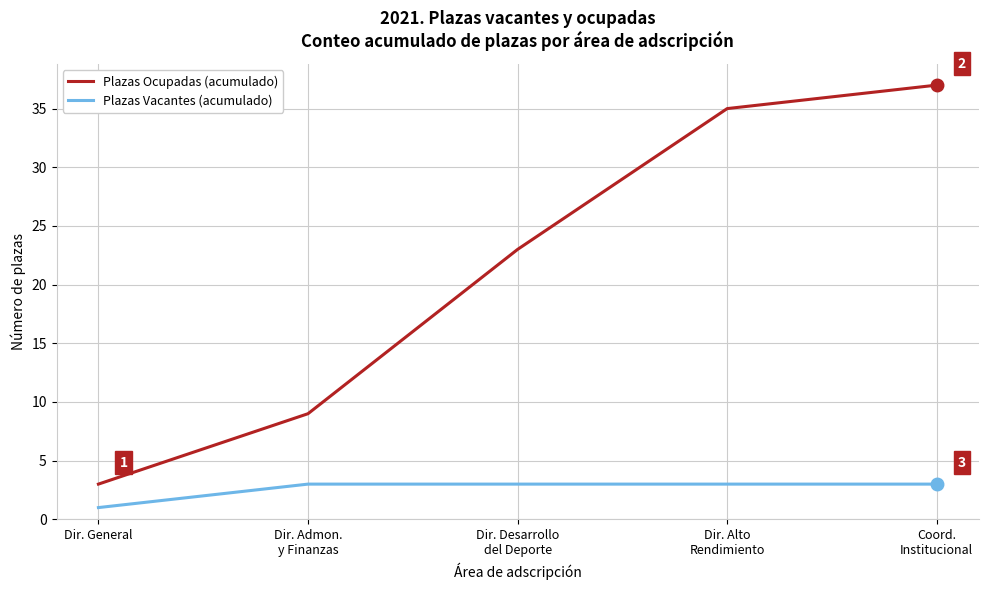

What is the sum of the Plazas Ocupadas (acumulado) values at Dir. Desarrollo
del Deporte and Dir. General?

26